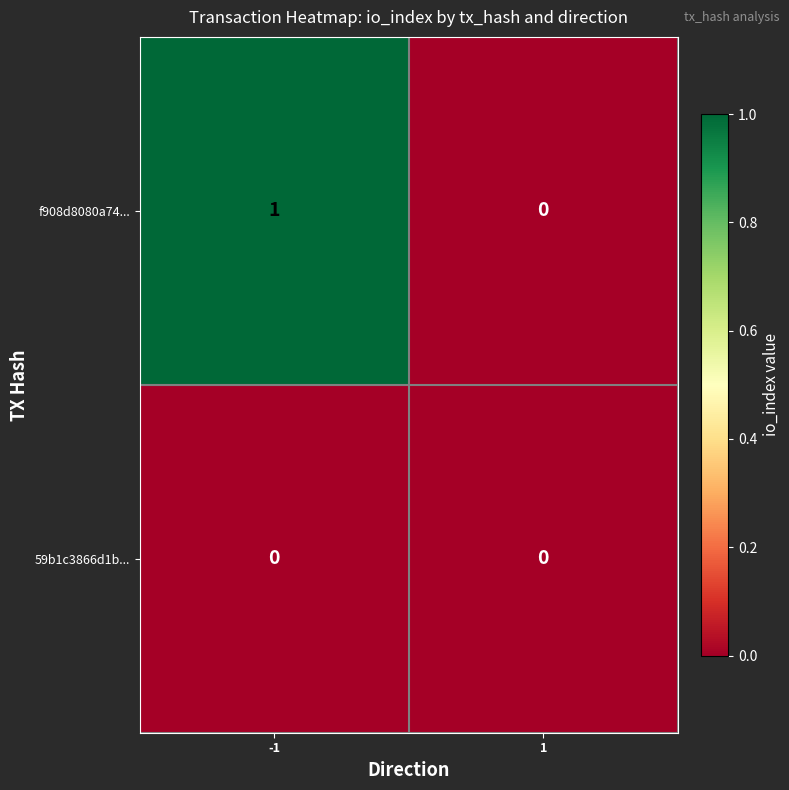

Which series changed the most between -1 and 1?

f908d8080a74...